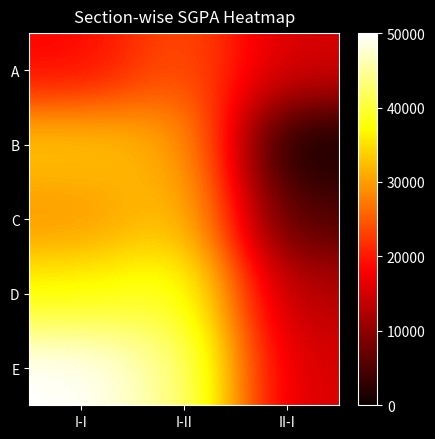

Rank the series at II-I from lowest to highest value.

B, C, D, A, E